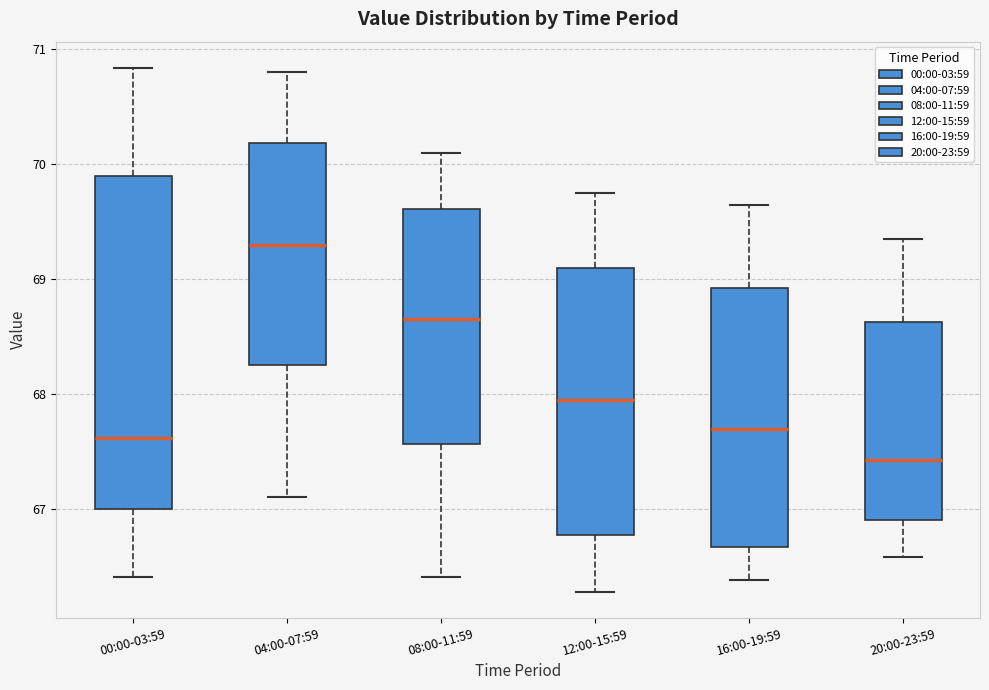

Which box's median line is the lowest?

20:00-23:59